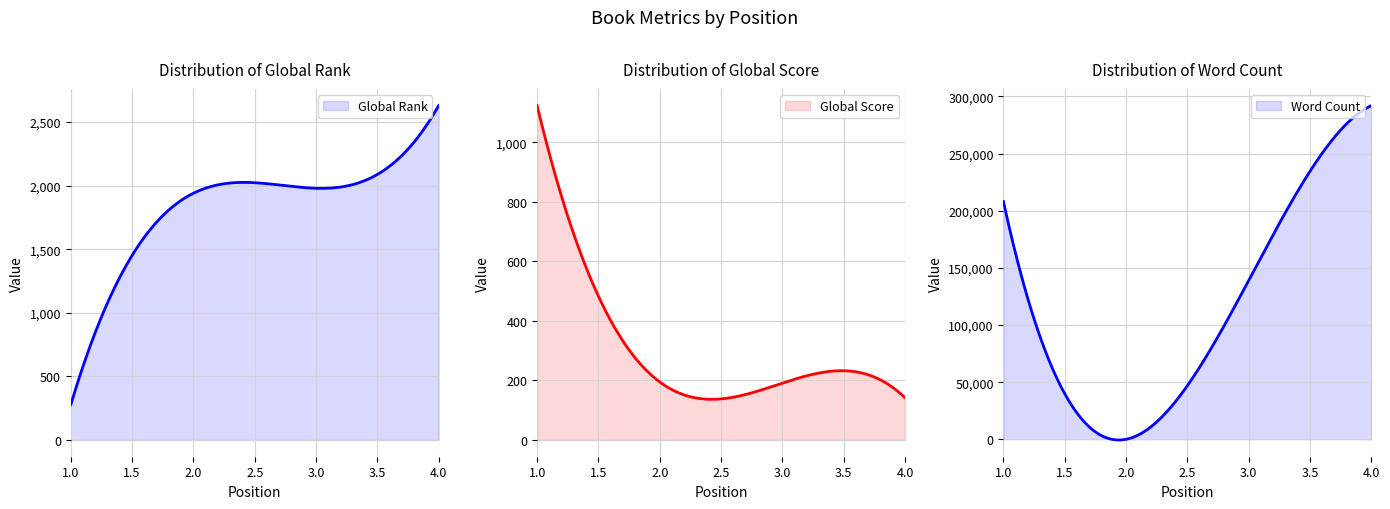

What is the minimum value for Global Score?

136.6